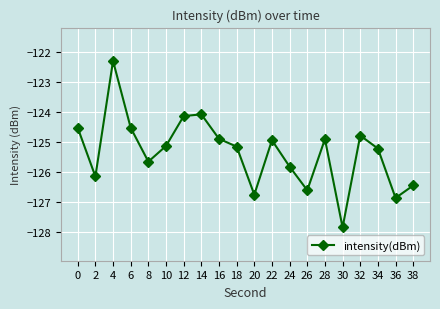

True or false: the data shows -126.2 at 2.

True